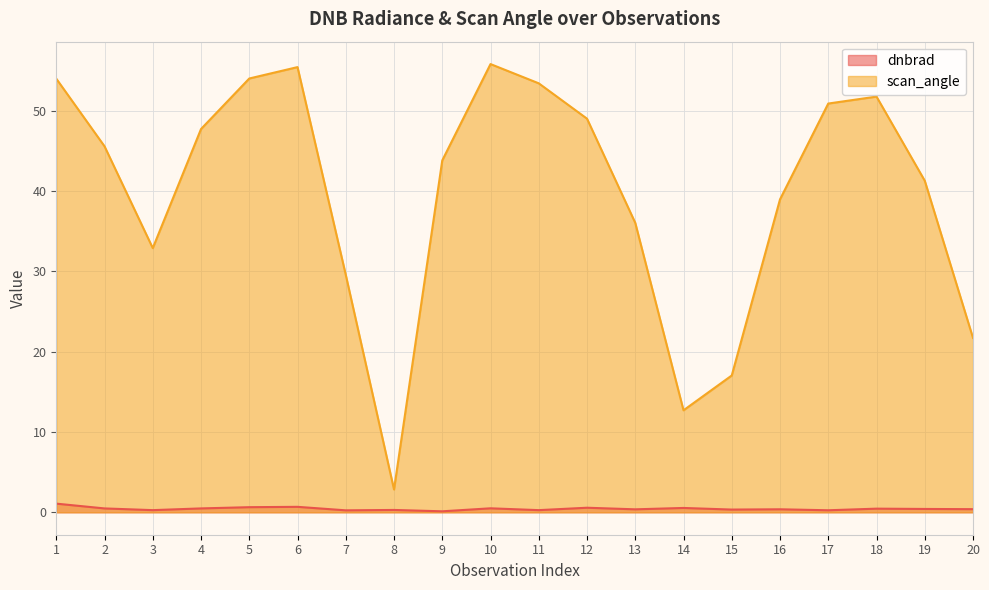

The value of scan_angle at 12 is 49.0. True or false?

True